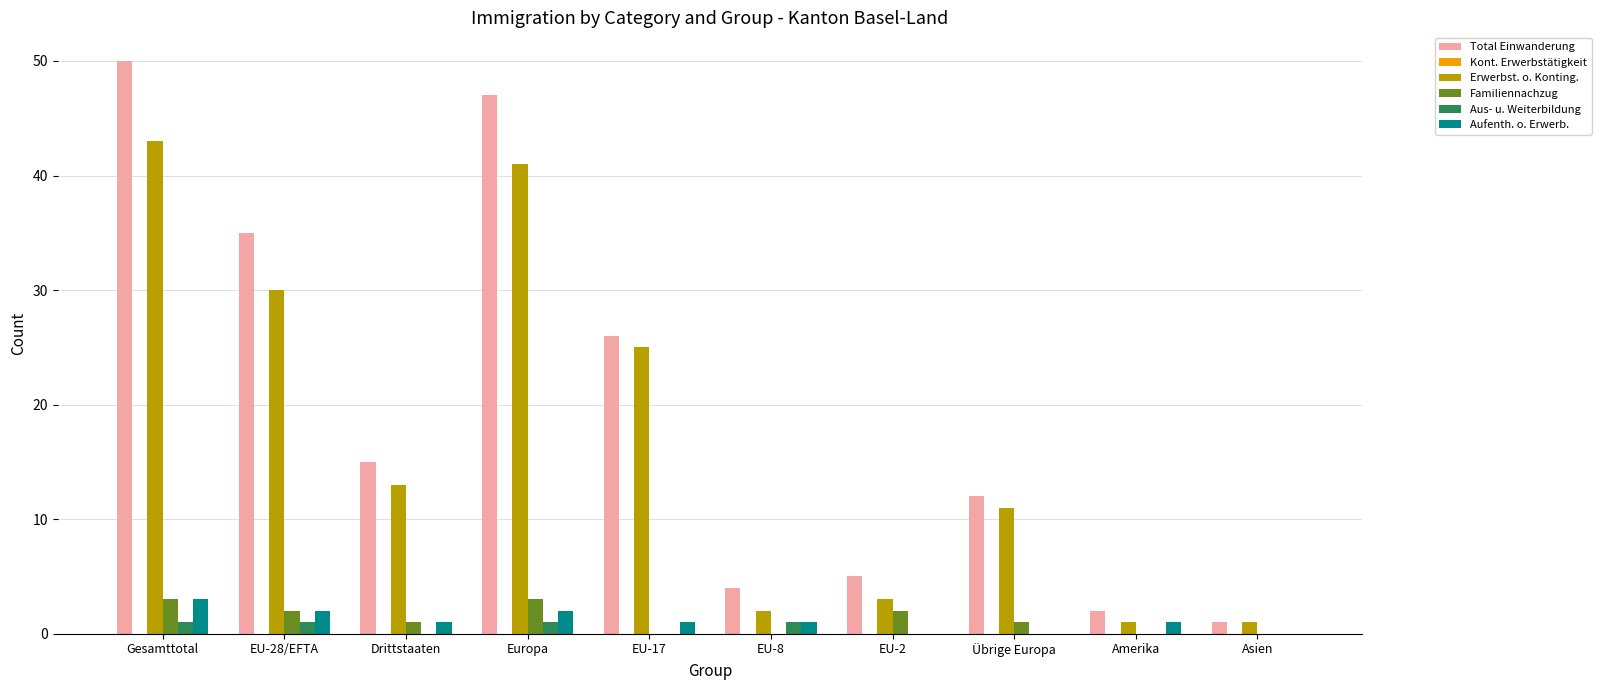

What is the maximum value shown in the chart?

50